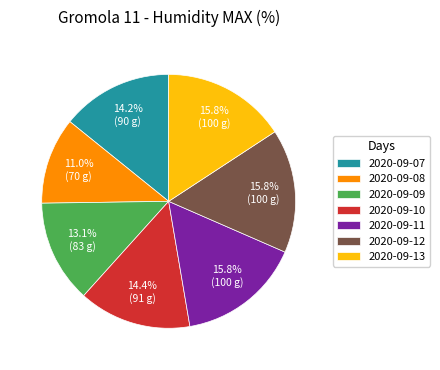

To the nearest percent, what is the difference between the 2020-09-10 and 2020-09-09 slice percentages?

1%